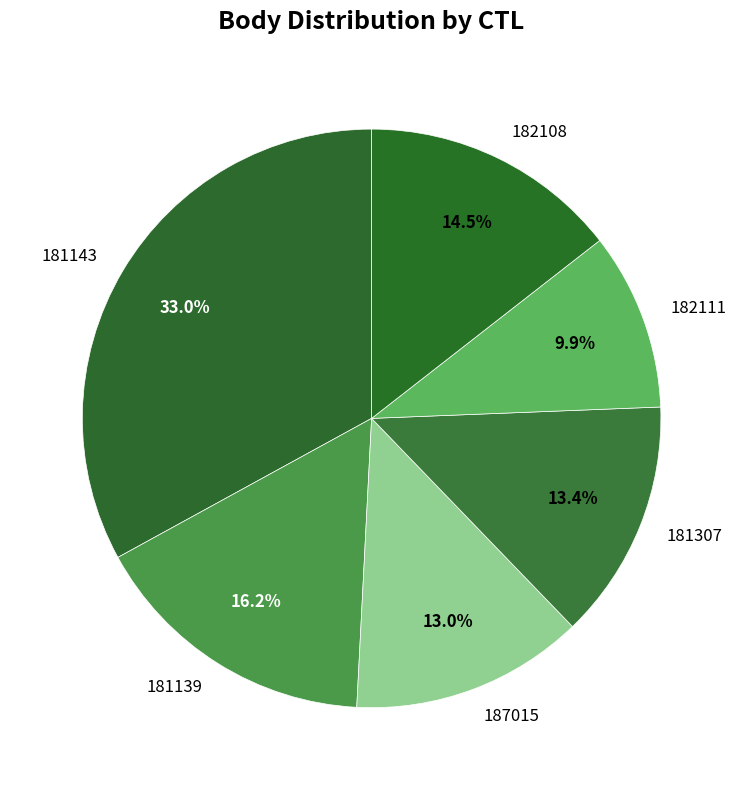

To the nearest percent, what is the difference between the 181307 and 181143 slice percentages?

20%